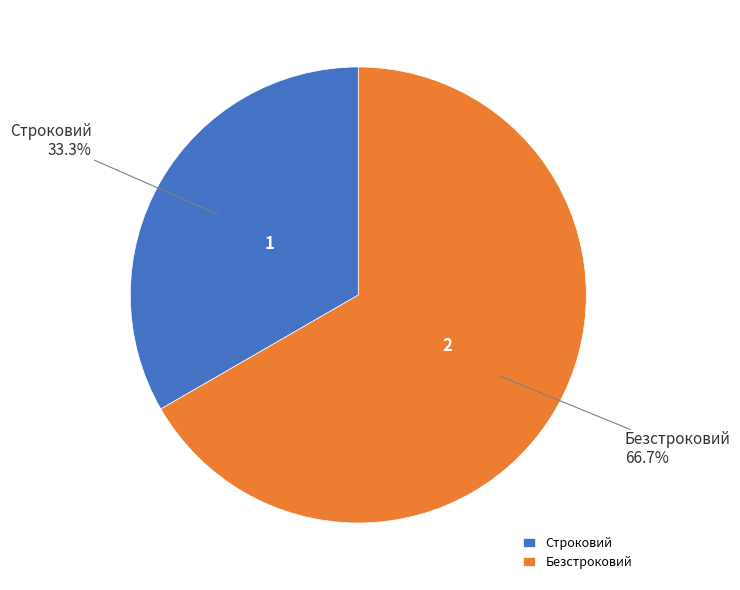

Rank the categories by value from lowest to highest.

Строковий, Безстроковий